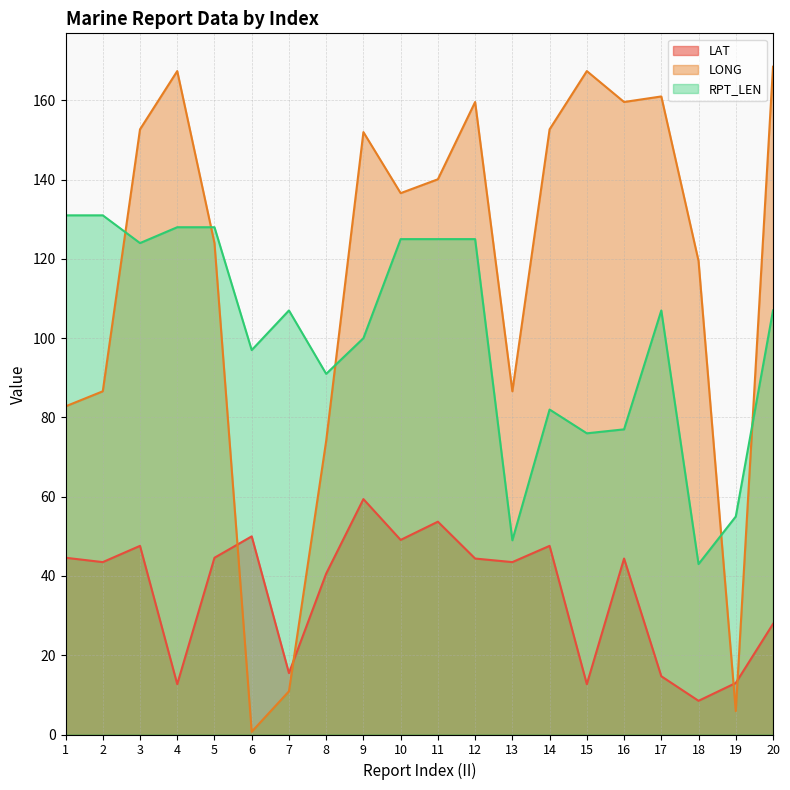

Reading right to left, extract all data points from this chart.

LAT: 27.9	13.0	8.5	14.7	44.4	12.7	47.6	43.5	44.4	53.7	49.1	59.4	40.6	15.5	50.0	44.6	12.7	47.6	43.5	44.6
LONG: 168.5	5.9	119.5	161.0	159.6	167.4	152.7	86.6	159.6	140.1	136.6	152.0	74.1	10.9	0.7	124.0	167.4	152.7	86.6	82.8
RPT_LEN: 107.0	55.0	43.0	107.0	77.0	76.0	82.0	49.0	125.0	125.0	125.0	100.0	91.0	107.0	97.0	128.0	128.0	124.0	131.0	131.0